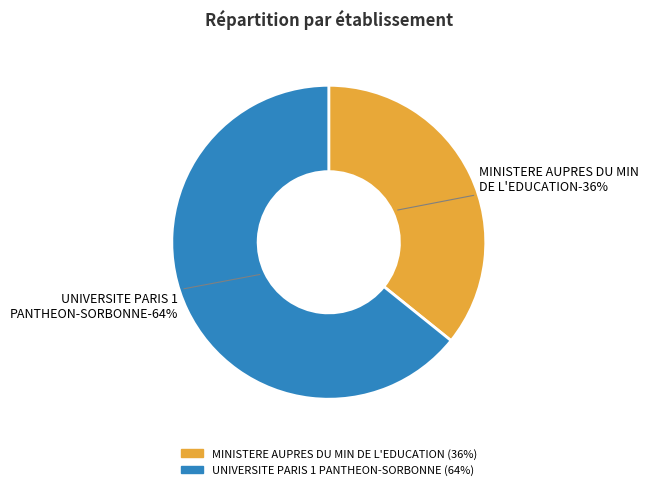

What is the total percentage of UNIVERSITE PARIS 1 PANTHEON-SORBONNE and MINISTERE AUPRES DU MIN DE L'EDUCATION?

100.0%